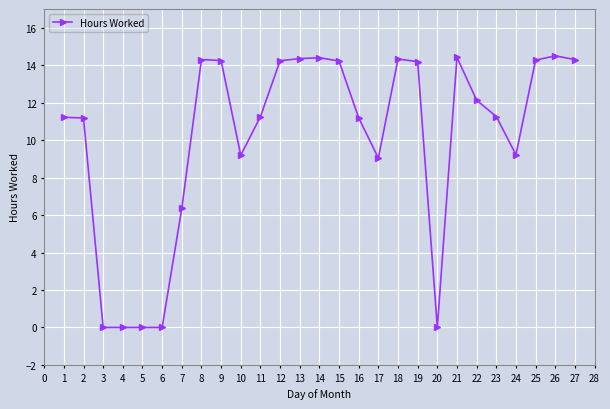

The value at 7 is 8.4. True or false?

False